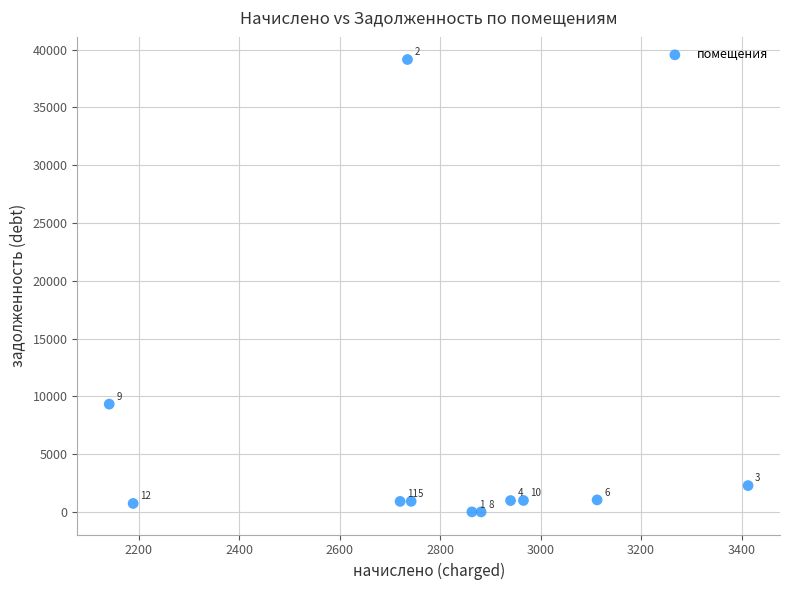

What is the average X value?

2791.2